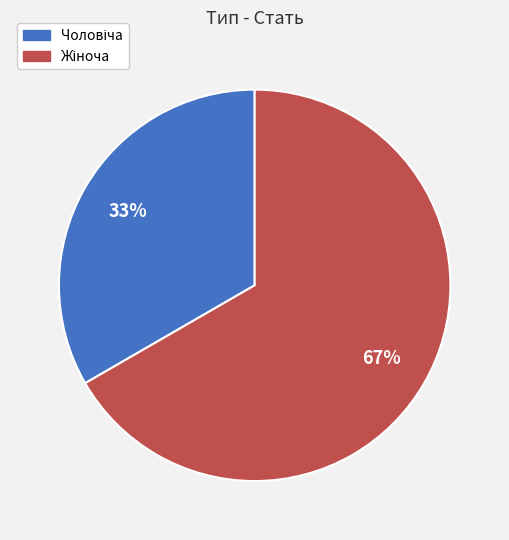

Does any single category account for the majority?

Yes